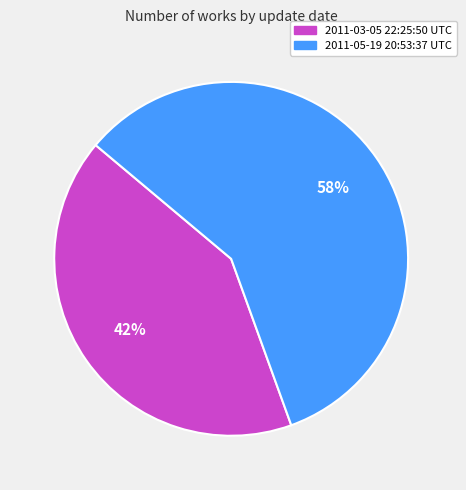

Is it true that 2011-03-05 22:25:50 UTC is 42% of the pie?

True